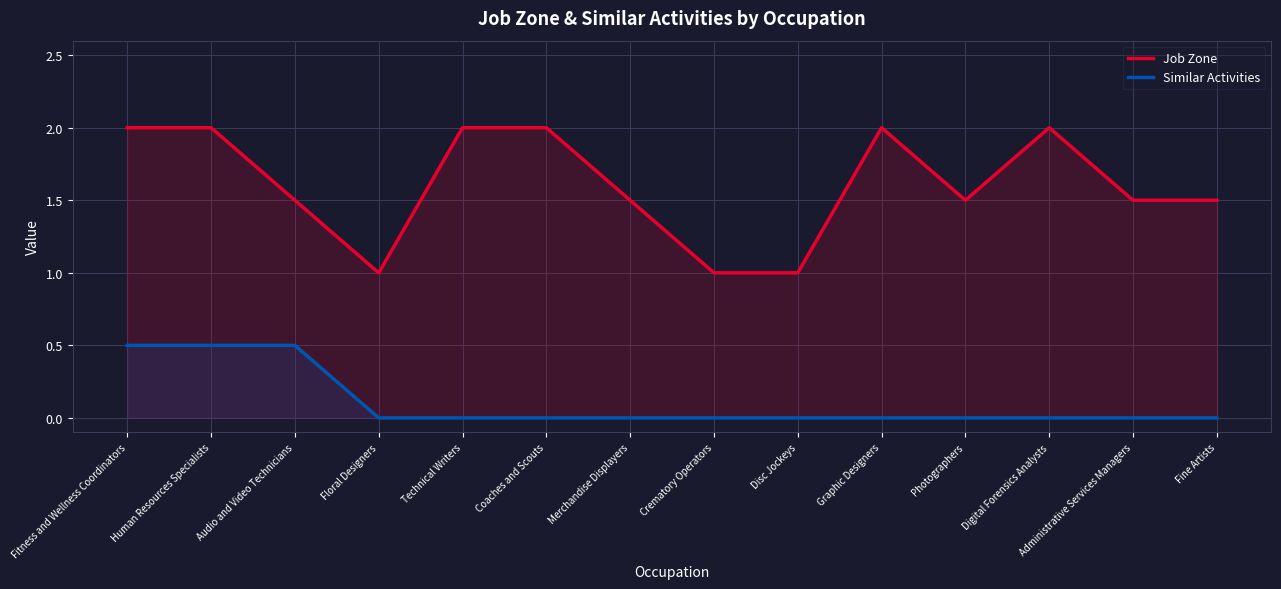

How many Job Zone values are between 3 and 4?

11